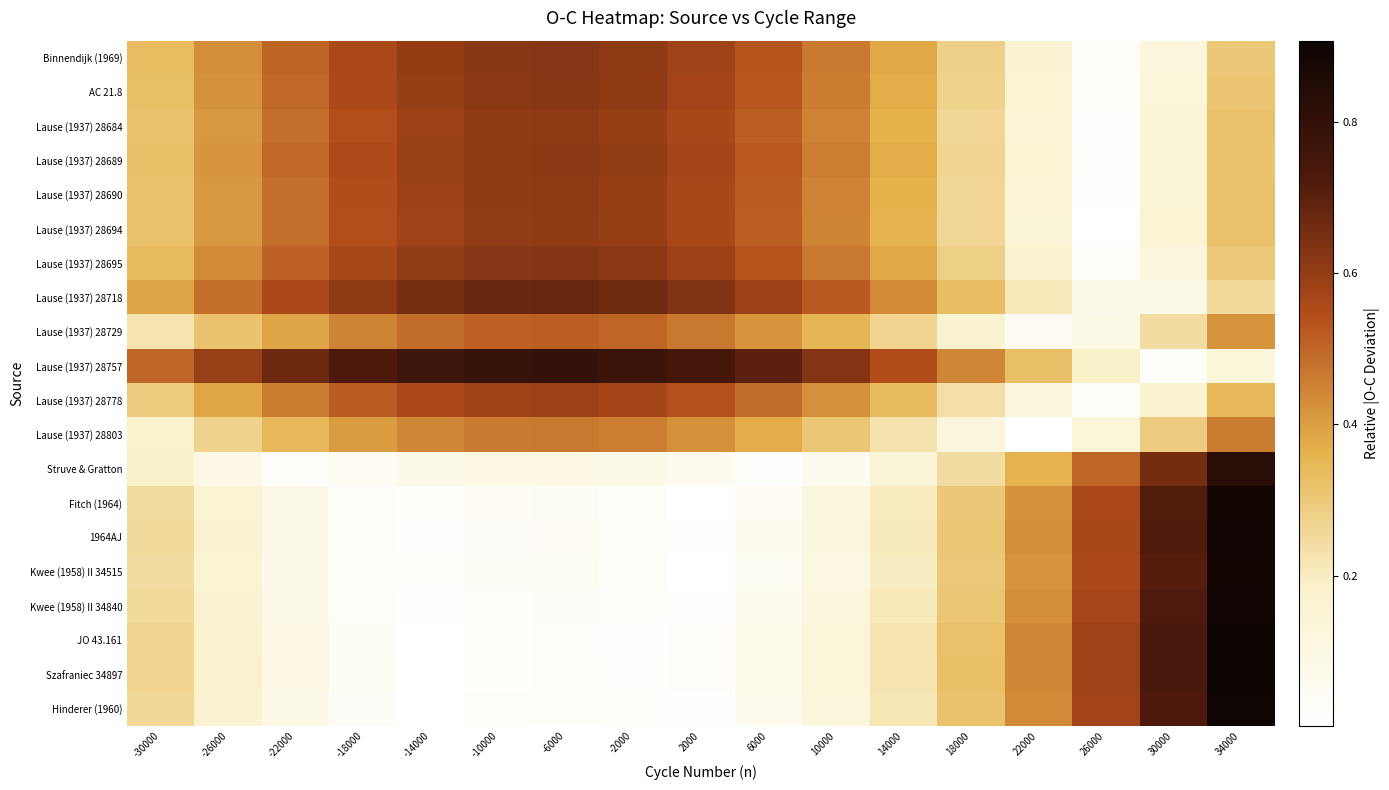

Reading left to right, transcribe all the data shown in this chart.

Binnendijk (1969): -30000=0.3	-26000=0.4	-22000=0.5	-18000=0.6	-14000=0.6	-10000=0.6	-6000=0.6	-2000=0.6	2000=0.6	6000=0.5	10000=0.5	14000=0.4	18000=0.3	22000=0.2	26000=0.0	30000=0.1	34000=0.3
AC 21.8: -30000=0.3	-26000=0.4	-22000=0.5	-18000=0.6	-14000=0.6	-10000=0.6	-6000=0.6	-2000=0.6	2000=0.6	6000=0.5	10000=0.5	14000=0.4	18000=0.3	22000=0.2	26000=0.0	30000=0.1	34000=0.3
Lause (1937) 28684: -30000=0.3	-26000=0.4	-22000=0.5	-18000=0.5	-14000=0.6	-10000=0.6	-6000=0.6	-2000=0.6	2000=0.6	6000=0.5	10000=0.4	14000=0.4	18000=0.3	22000=0.1	26000=0.0	30000=0.1	34000=0.3
Lause (1937) 28689: -30000=0.3	-26000=0.4	-22000=0.5	-18000=0.5	-14000=0.6	-10000=0.6	-6000=0.6	-2000=0.6	2000=0.6	6000=0.5	10000=0.5	14000=0.4	18000=0.3	22000=0.2	26000=0.0	30000=0.1	34000=0.3
Lause (1937) 28690: -30000=0.3	-26000=0.4	-22000=0.5	-18000=0.5	-14000=0.6	-10000=0.6	-6000=0.6	-2000=0.6	2000=0.6	6000=0.5	10000=0.4	14000=0.4	18000=0.3	22000=0.1	26000=0.0	30000=0.1	34000=0.3
Lause (1937) 28694: -30000=0.3	-26000=0.4	-22000=0.5	-18000=0.5	-14000=0.6	-10000=0.6	-6000=0.6	-2000=0.6	2000=0.6	6000=0.5	10000=0.4	14000=0.4	18000=0.3	22000=0.1	26000=0.0	30000=0.2	34000=0.3
Lause (1937) 28695: -30000=0.3	-26000=0.4	-22000=0.5	-18000=0.6	-14000=0.6	-10000=0.6	-6000=0.6	-2000=0.6	2000=0.6	6000=0.5	10000=0.5	14000=0.4	18000=0.3	22000=0.2	26000=0.0	30000=0.1	34000=0.3
Lause (1937) 28718: -30000=0.4	-26000=0.5	-22000=0.6	-18000=0.6	-14000=0.7	-10000=0.7	-6000=0.7	-2000=0.7	2000=0.6	6000=0.6	10000=0.5	14000=0.4	18000=0.3	22000=0.2	26000=0.1	30000=0.1	34000=0.3
Lause (1937) 28729: -30000=0.2	-26000=0.3	-22000=0.4	-18000=0.4	-14000=0.5	-10000=0.5	-6000=0.5	-2000=0.5	2000=0.5	6000=0.4	10000=0.4	14000=0.3	18000=0.2	22000=0.0	26000=0.1	30000=0.2	34000=0.4
Lause (1937) 28757: -30000=0.5	-26000=0.6	-22000=0.7	-18000=0.7	-14000=0.8	-10000=0.8	-6000=0.8	-2000=0.8	2000=0.7	6000=0.7	10000=0.6	14000=0.5	18000=0.4	22000=0.3	26000=0.2	30000=0.0	34000=0.1
Lause (1937) 28778: -30000=0.3	-26000=0.4	-22000=0.5	-18000=0.5	-14000=0.6	-10000=0.6	-6000=0.6	-2000=0.6	2000=0.5	6000=0.5	10000=0.4	14000=0.3	18000=0.2	22000=0.1	26000=0.0	30000=0.2	34000=0.3
Lause (1937) 28803: -30000=0.2	-26000=0.3	-22000=0.3	-18000=0.4	-14000=0.4	-10000=0.5	-6000=0.5	-2000=0.5	2000=0.4	6000=0.4	10000=0.3	14000=0.2	18000=0.1	22000=0.0	26000=0.1	30000=0.3	34000=0.5
Struve & Gratton: -30000=0.2	-26000=0.1	-22000=0.0	-18000=0.0	-14000=0.1	-10000=0.1	-6000=0.1	-2000=0.1	2000=0.1	6000=0.0	10000=0.1	14000=0.1	18000=0.2	22000=0.4	26000=0.5	30000=0.7	34000=0.8
Fitch (1964): -30000=0.2	-26000=0.2	-22000=0.1	-18000=0.0	-14000=0.0	-10000=0.0	-6000=0.0	-2000=0.0	2000=0.0	6000=0.1	10000=0.1	14000=0.2	18000=0.3	22000=0.4	26000=0.6	30000=0.7	34000=0.9
1964AJ: -30000=0.3	-26000=0.2	-22000=0.1	-18000=0.0	-14000=0.0	-10000=0.0	-6000=0.0	-2000=0.0	2000=0.0	6000=0.1	10000=0.1	14000=0.2	18000=0.3	22000=0.4	26000=0.6	30000=0.7	34000=0.9
Kwee (1958) II 34515: -30000=0.2	-26000=0.2	-22000=0.1	-18000=0.0	-14000=0.0	-10000=0.0	-6000=0.0	-2000=0.0	2000=0.0	6000=0.0	10000=0.1	14000=0.2	18000=0.3	22000=0.4	26000=0.6	30000=0.7	34000=0.9
Kwee (1958) II 34840: -30000=0.3	-26000=0.2	-22000=0.1	-18000=0.0	-14000=0.0	-10000=0.0	-6000=0.0	-2000=0.0	2000=0.0	6000=0.1	10000=0.1	14000=0.2	18000=0.3	22000=0.4	26000=0.6	30000=0.7	34000=0.9
JO 43.161: -30000=0.3	-26000=0.2	-22000=0.1	-18000=0.0	-14000=0.0	-10000=0.0	-6000=0.0	-2000=0.0	2000=0.0	6000=0.1	10000=0.1	14000=0.2	18000=0.3	22000=0.4	26000=0.6	30000=0.7	34000=0.9
Szafraniec 34897: -30000=0.3	-26000=0.2	-22000=0.1	-18000=0.0	-14000=0.0	-10000=0.0	-6000=0.0	-2000=0.0	2000=0.0	6000=0.1	10000=0.1	14000=0.2	18000=0.3	22000=0.4	26000=0.6	30000=0.7	34000=0.9
Hinderer (1960): -30000=0.3	-26000=0.2	-22000=0.1	-18000=0.0	-14000=0.0	-10000=0.0	-6000=0.0	-2000=0.0	2000=0.0	6000=0.1	10000=0.1	14000=0.2	18000=0.3	22000=0.4	26000=0.6	30000=0.7	34000=0.9